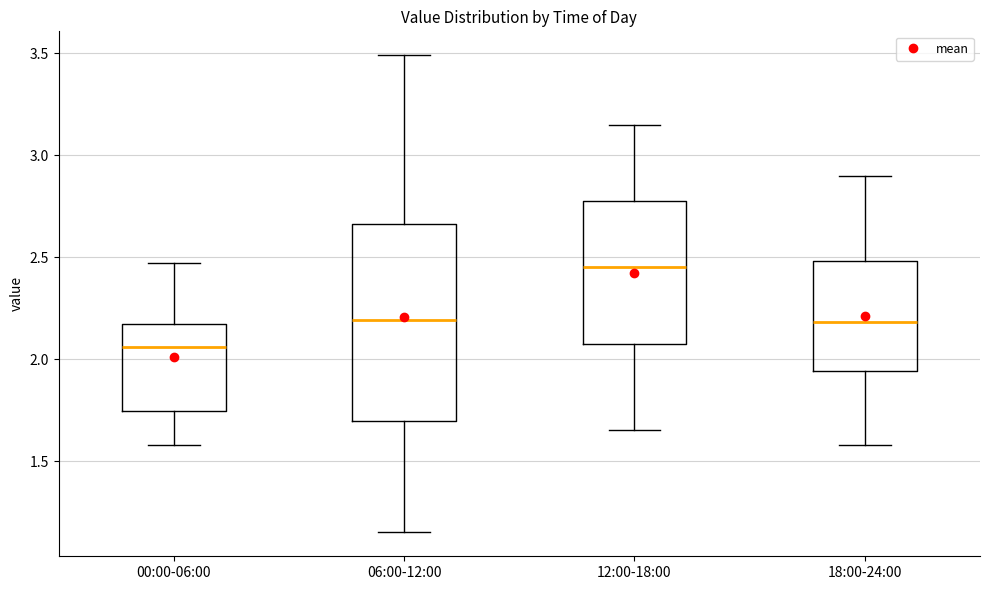

Which box has the highest median line?

12:00-18:00